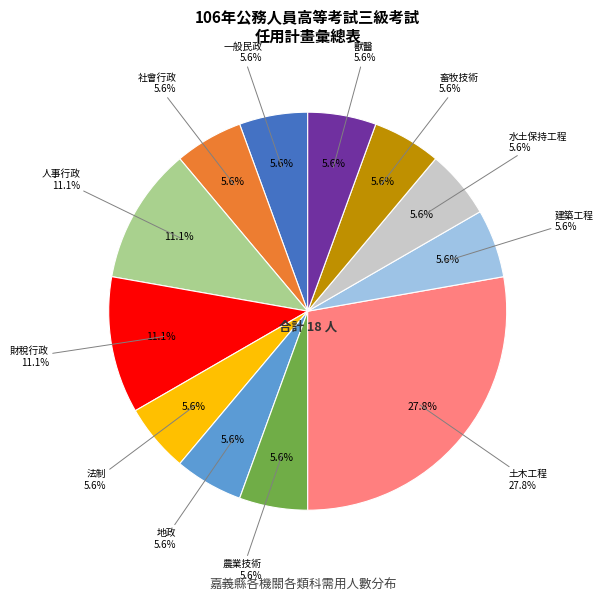

Combined, what portion of the pie is 一般民政 and 水土保持工程?

11.1%